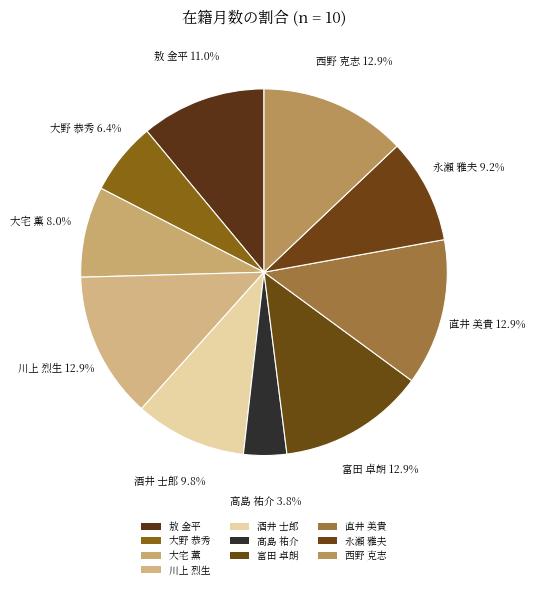

What is the change in value from 川上 烈生 to 髙島 祐介?

-178